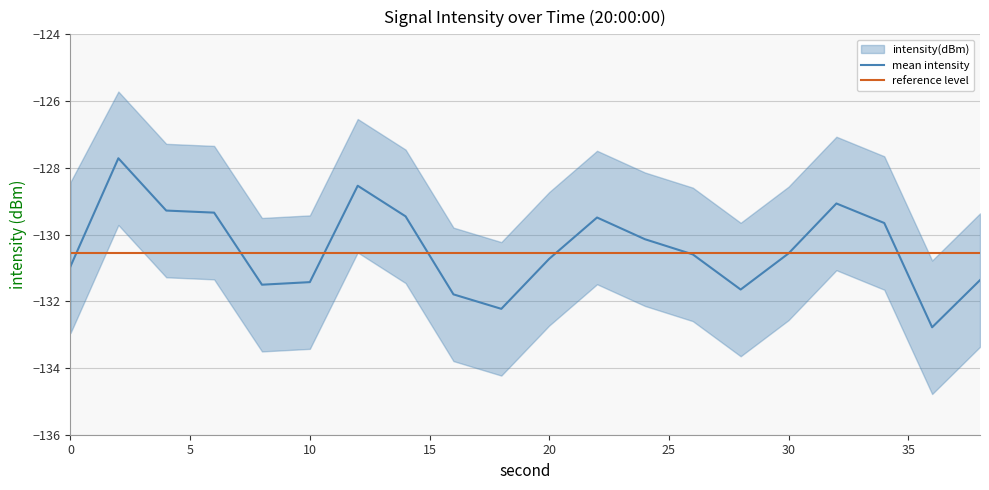

Rank the series by their average value, from highest to lowest.

mean intensity, reference level